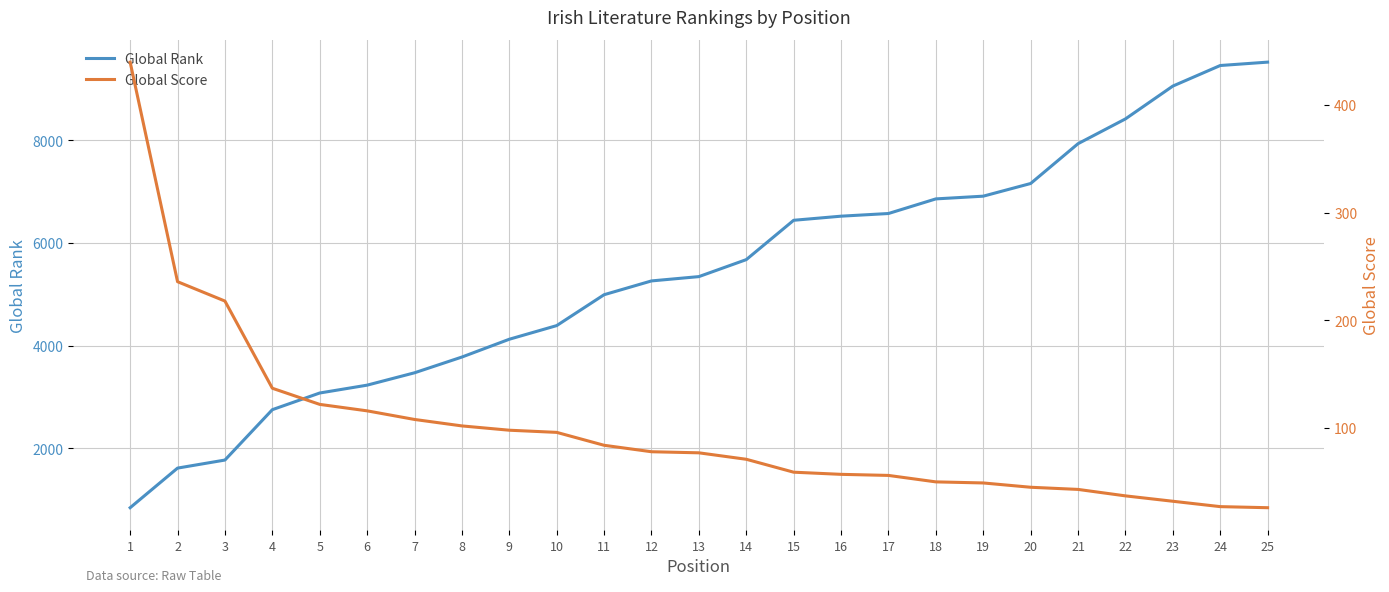

How many data points in Global Score are above 77?

12